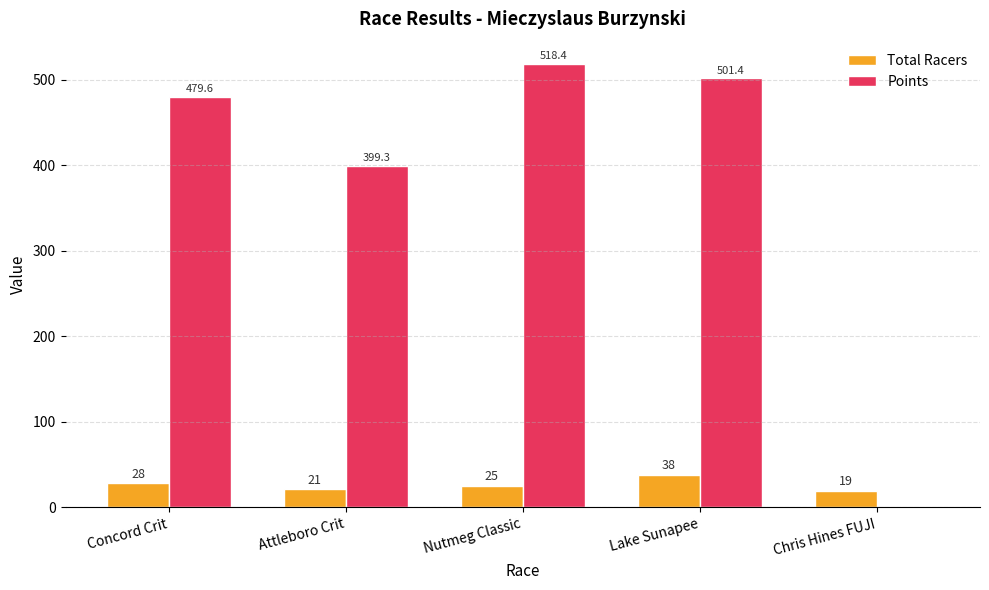

How many groups of bars are there?

5